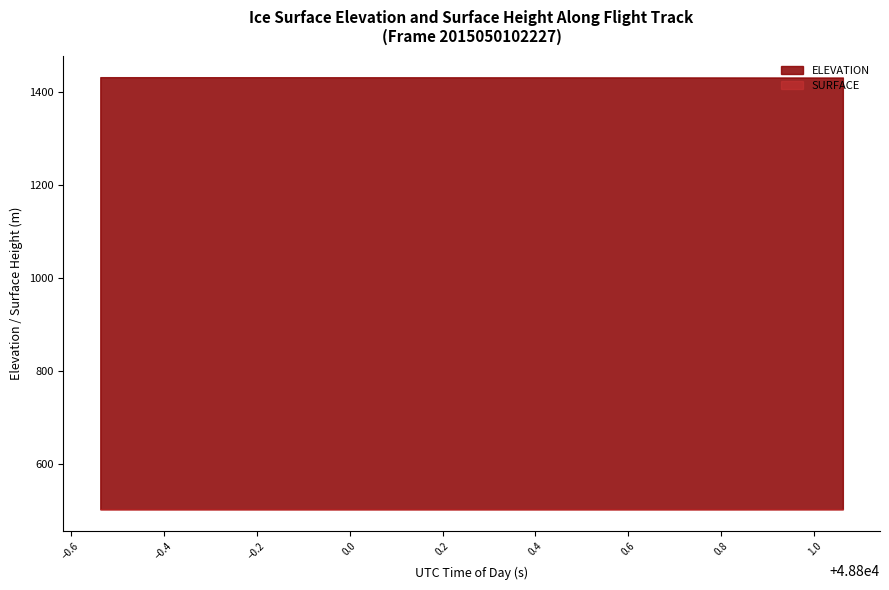

At which label does SURFACE reach its peak?

48801.0613